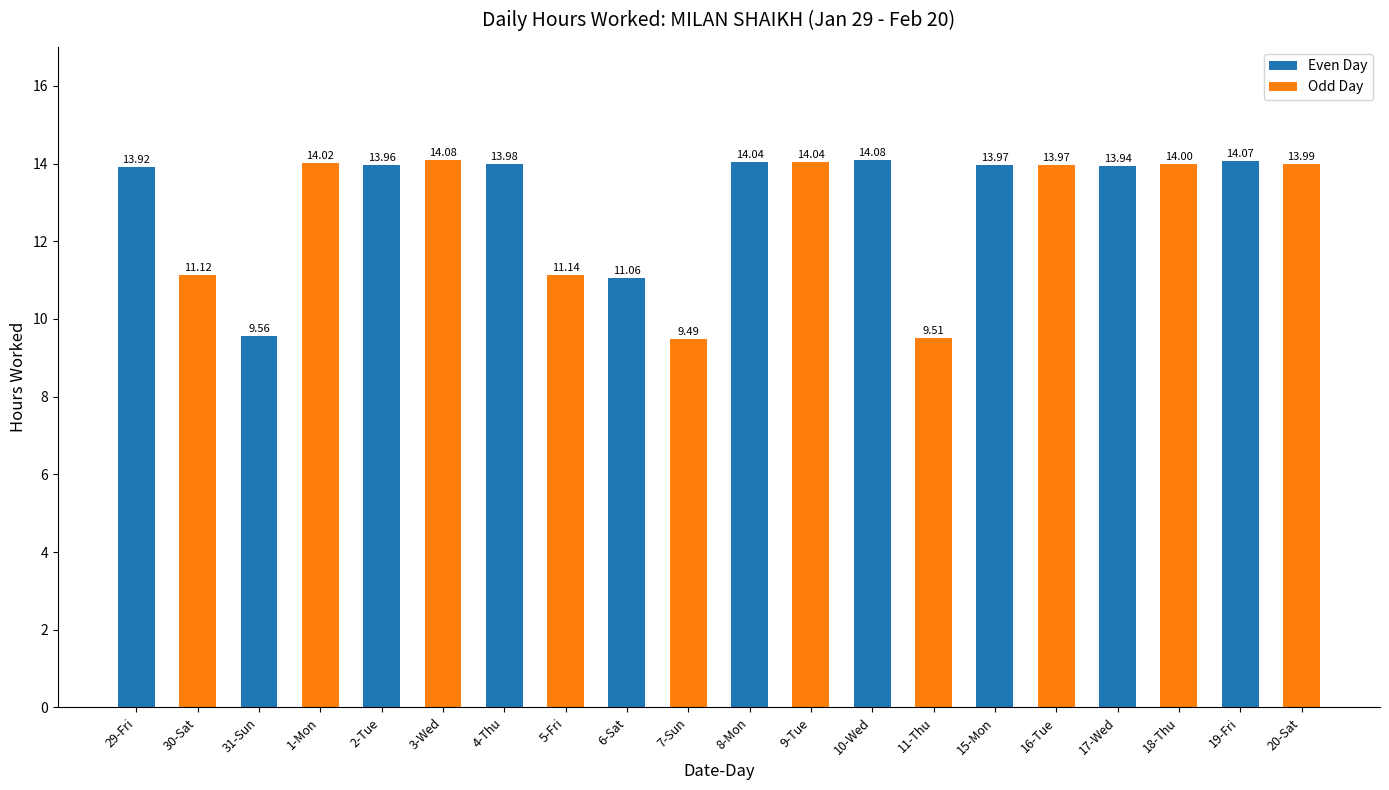

What is the change in value from 11-Thu to 19-Fri?

+4.6